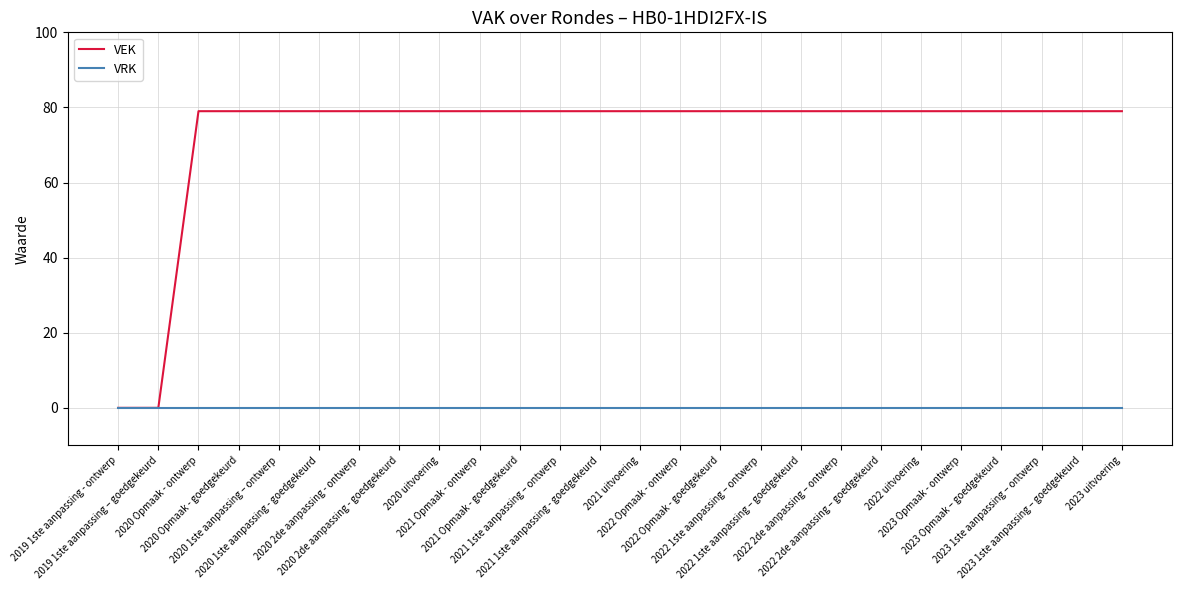

Rank the series by their maximum value, from lowest to highest.

VRK, VEK